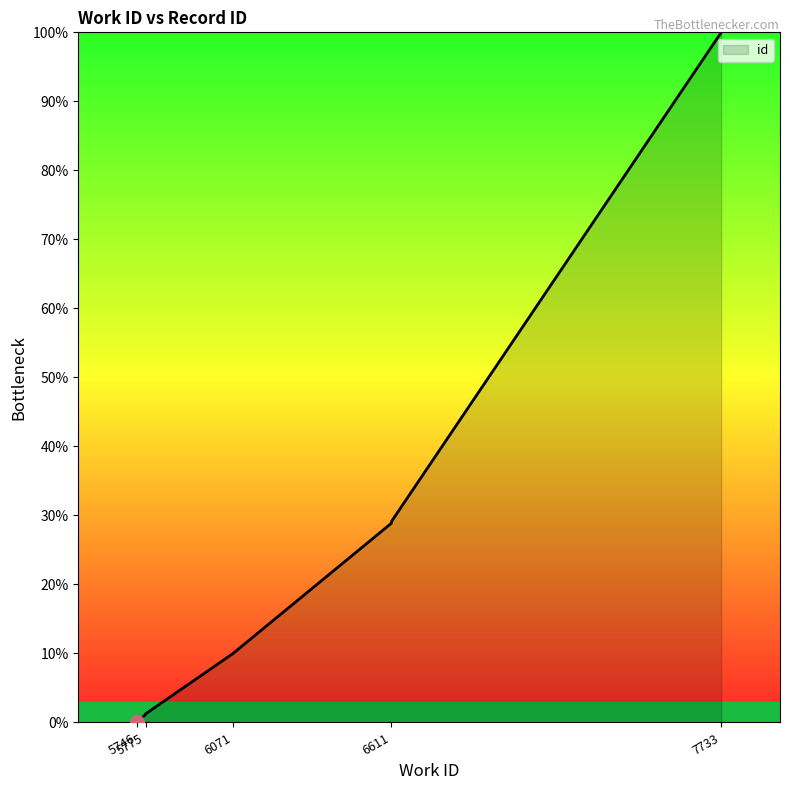

What is the maximum value shown in the chart?

100.0